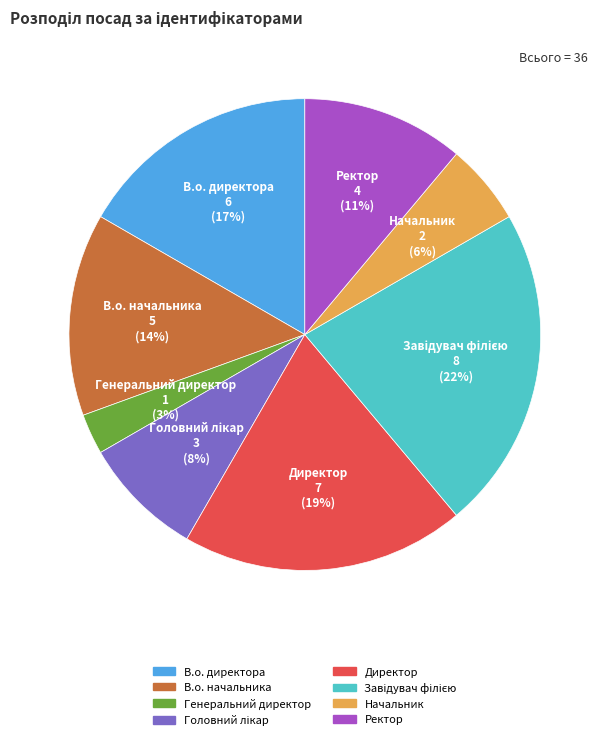

True or false: В.о. директора accounts for 4% of the total.

False